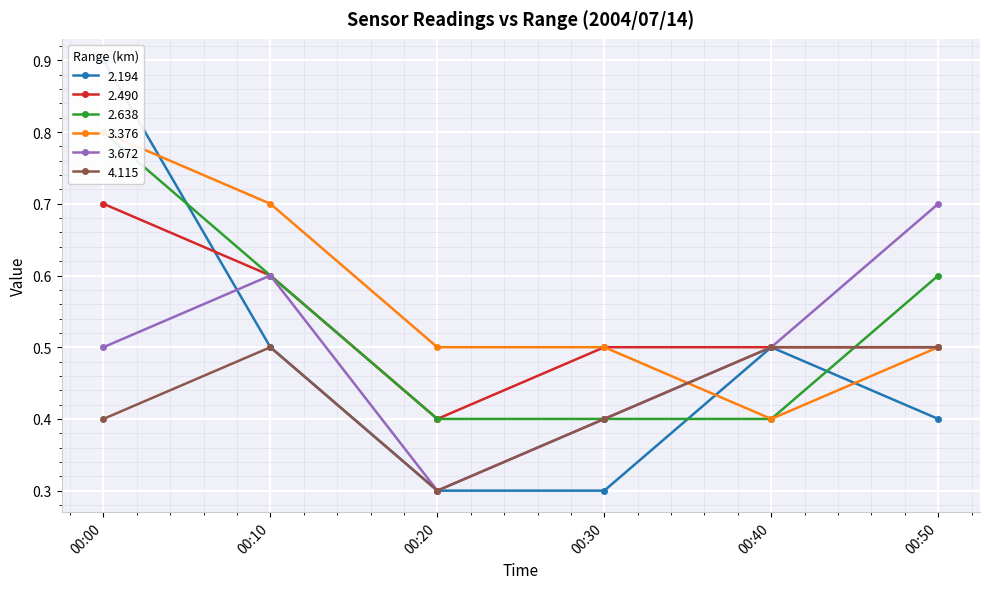

What is the minimum value for 2.638?

0.4